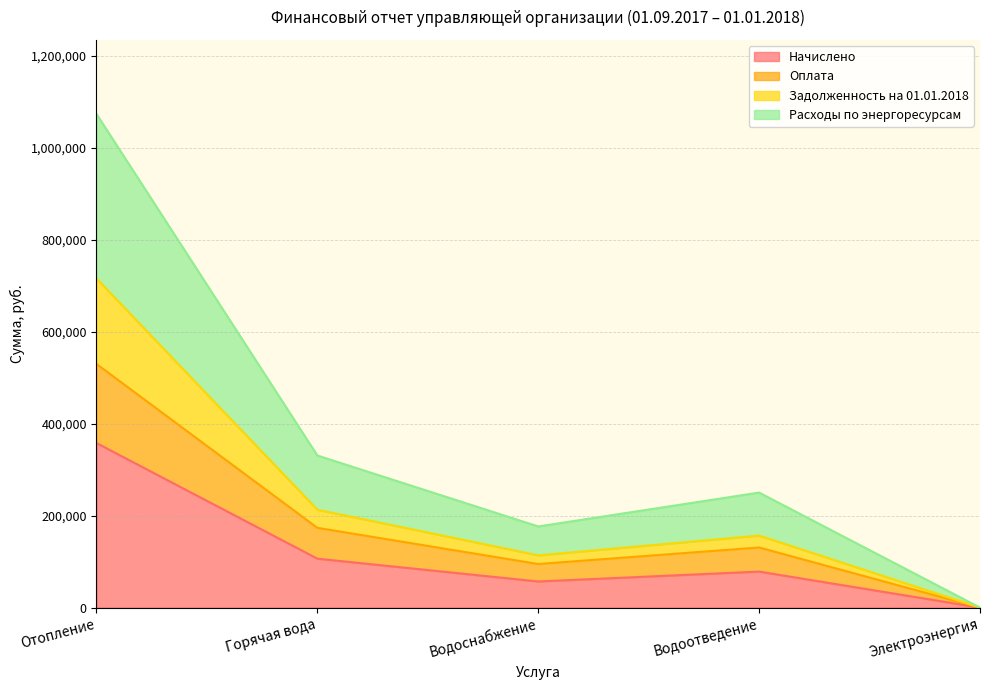

True or false: Задолженность на 01.01.2018 has more than 0 interior local peaks.

True